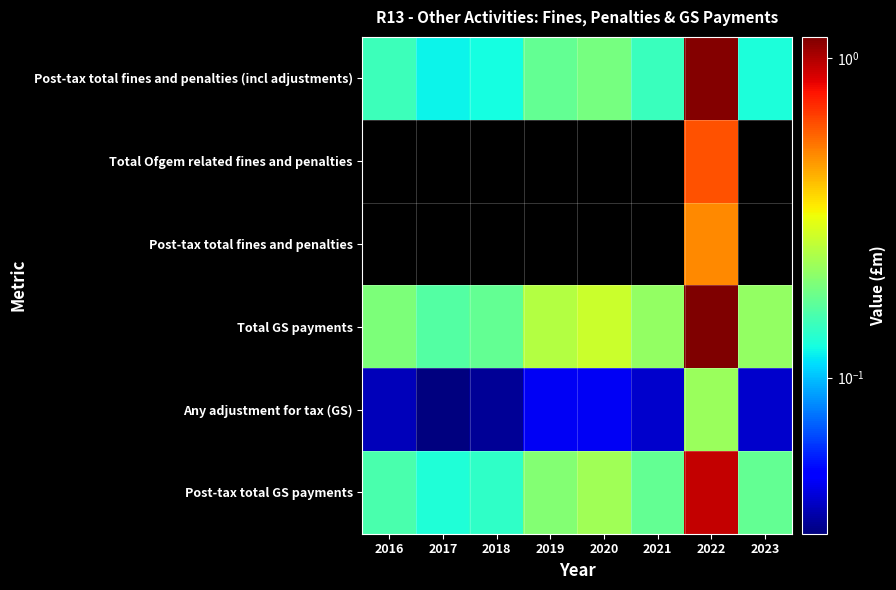

List the series in order of their overall mean, lowest first.

Post-tax total fines and penalties (incl adjustments), Total Ofgem related fines and penalties, Post-tax total fines and penalties, Any adjustment for tax (GS), Post-tax total GS payments, Total GS payments